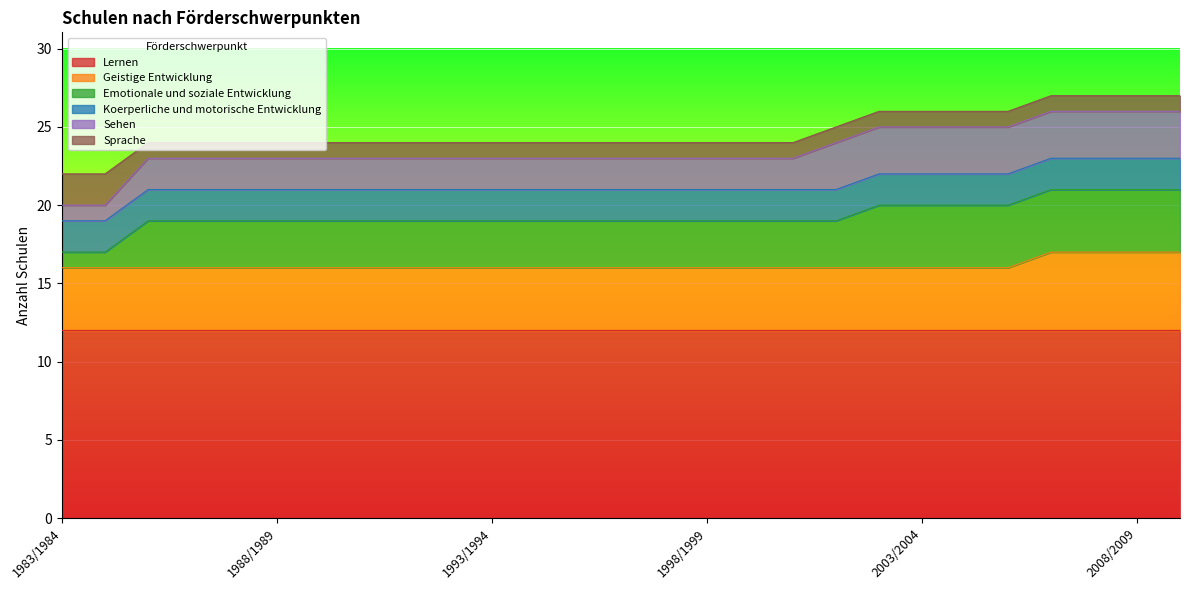

What is the spread (max minus min) of values at 1988/1989?

11